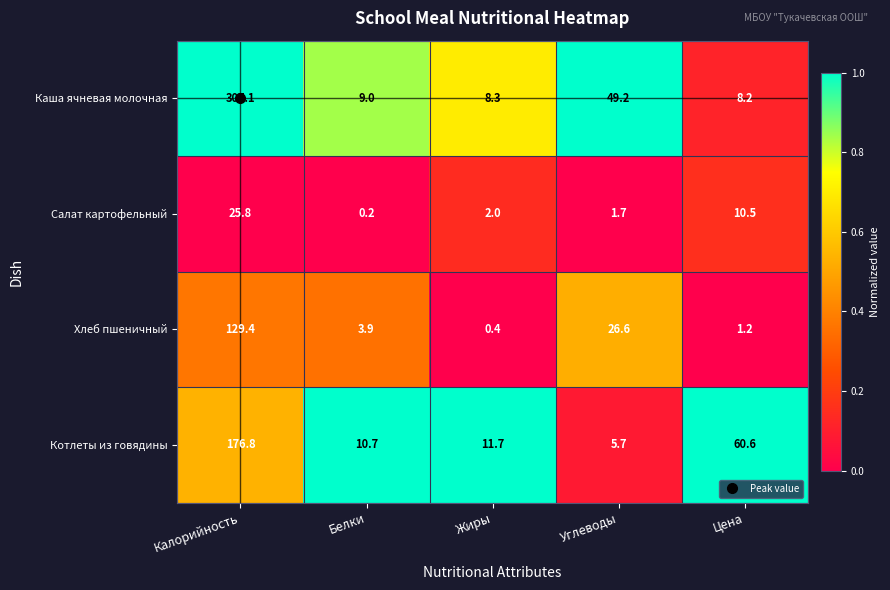

What is the total value across all series at Жиры?

22.4